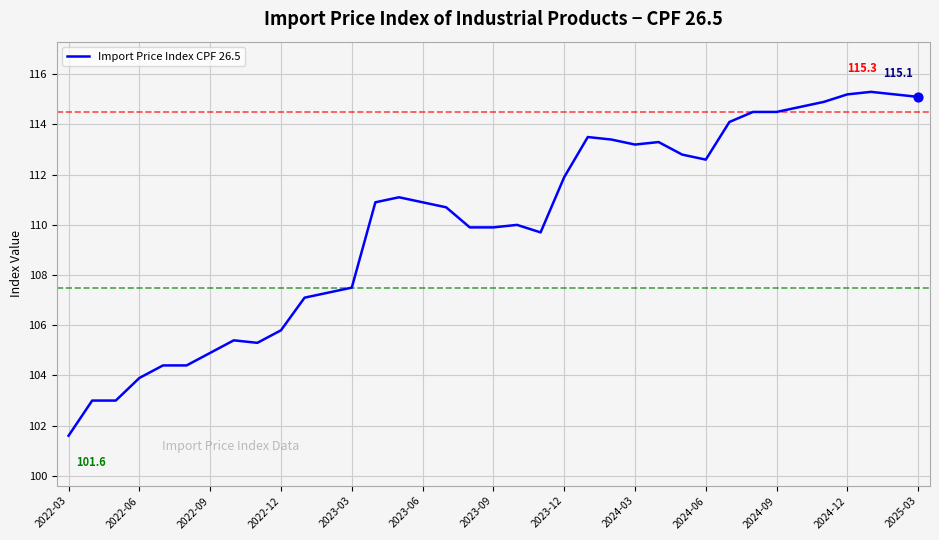

What is the difference between the maximum and minimum values?

13.7